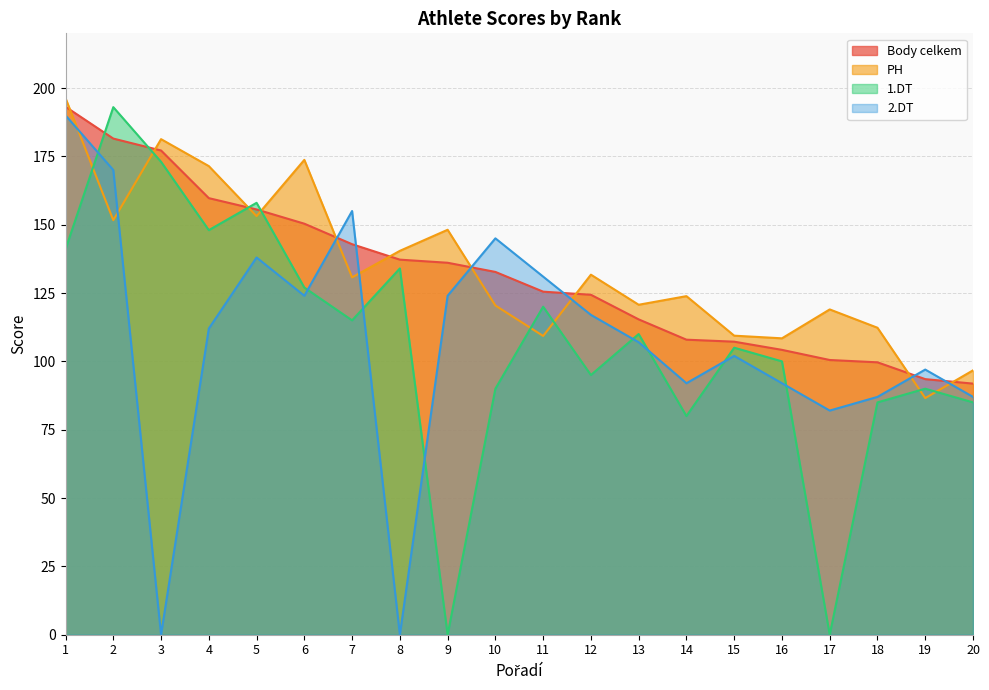

Reading right to left, list all the values displayed in this chart.

Body celkem: 20=91.9	19=93.5	18=99.7	17=100.5	16=104.2	15=107.2	14=107.9	13=115.4	12=124.4	11=125.5	10=132.7	9=136.1	8=137.2	7=142.9	6=150.4	5=155.6	4=159.7	3=177.1	2=181.5	1=193.1
PH: 20=96.7	19=86.6	18=112.3	17=119.0	16=108.4	15=109.4	14=123.9	13=120.7	12=131.7	11=109.3	10=120.4	9=148.1	8=140.4	7=130.7	6=173.7	5=153.1	4=171.4	3=181.3	2=151.6	1=196.3
1.DT: 20=85.0	19=90.0	18=85.0	17=0.0	16=100.0	15=105.0	14=80.0	13=110.0	12=95.0	11=120.0	10=90.0	9=0.0	8=134.0	7=115.0	6=127.0	5=158.0	4=148.0	3=173.0	2=193.0	1=141.0
2.DT: 20=87.0	19=97.0	18=87.0	17=82.0	16=92.0	15=102.0	14=92.0	13=107.0	12=117.0	11=131.0	10=145.0	9=124.0	8=0.0	7=155.0	6=124.0	5=138.0	4=112.0	3=0.0	2=170.0	1=190.0